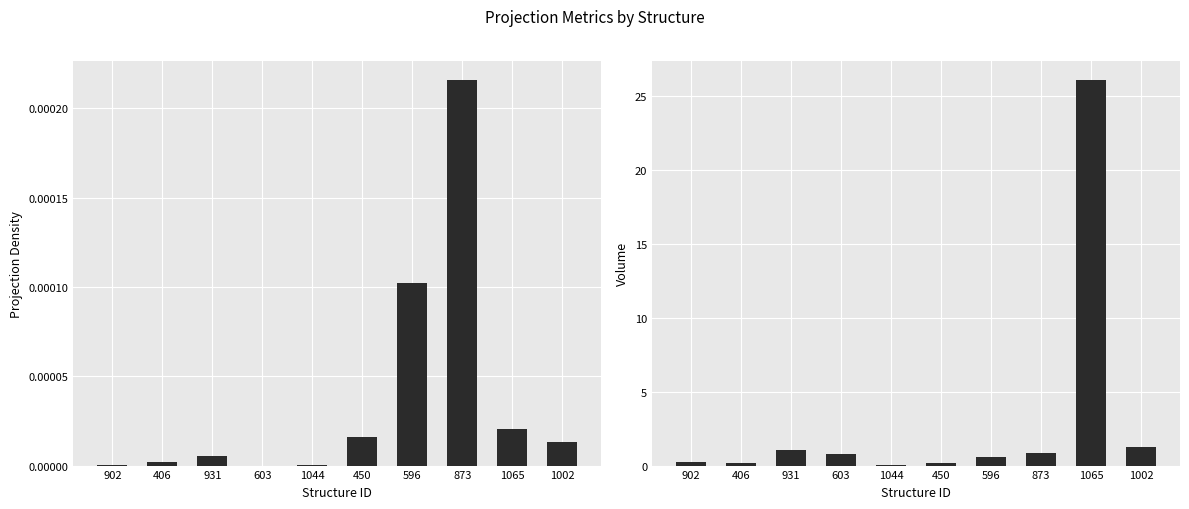

What is the total value across all series at 596?

0.6